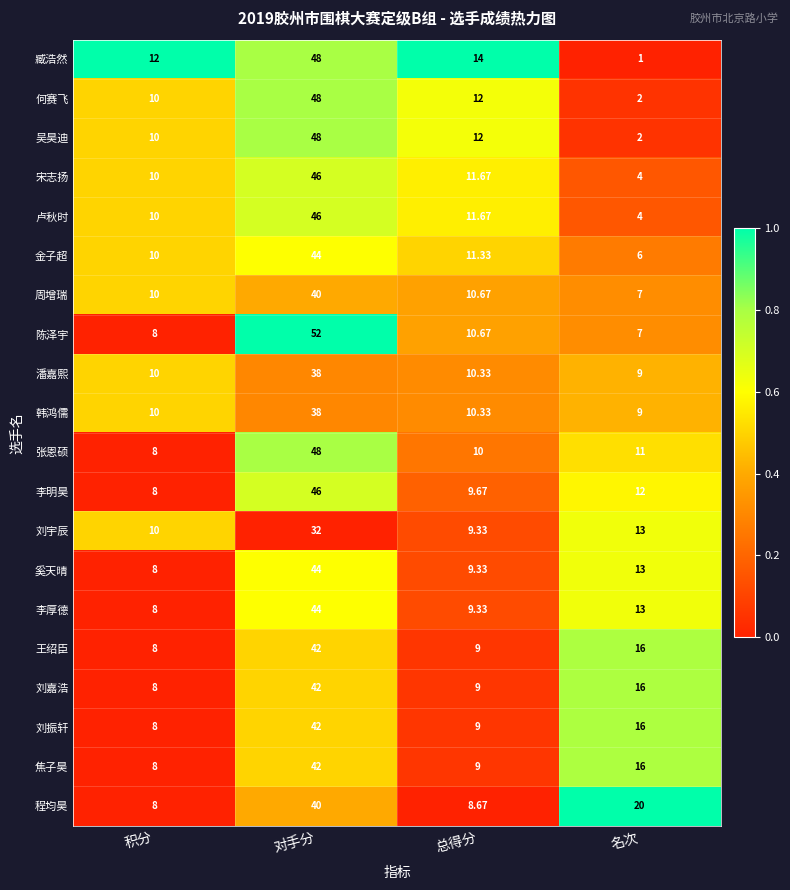

At which label does 王绍臣 first exceed 16?

对手分